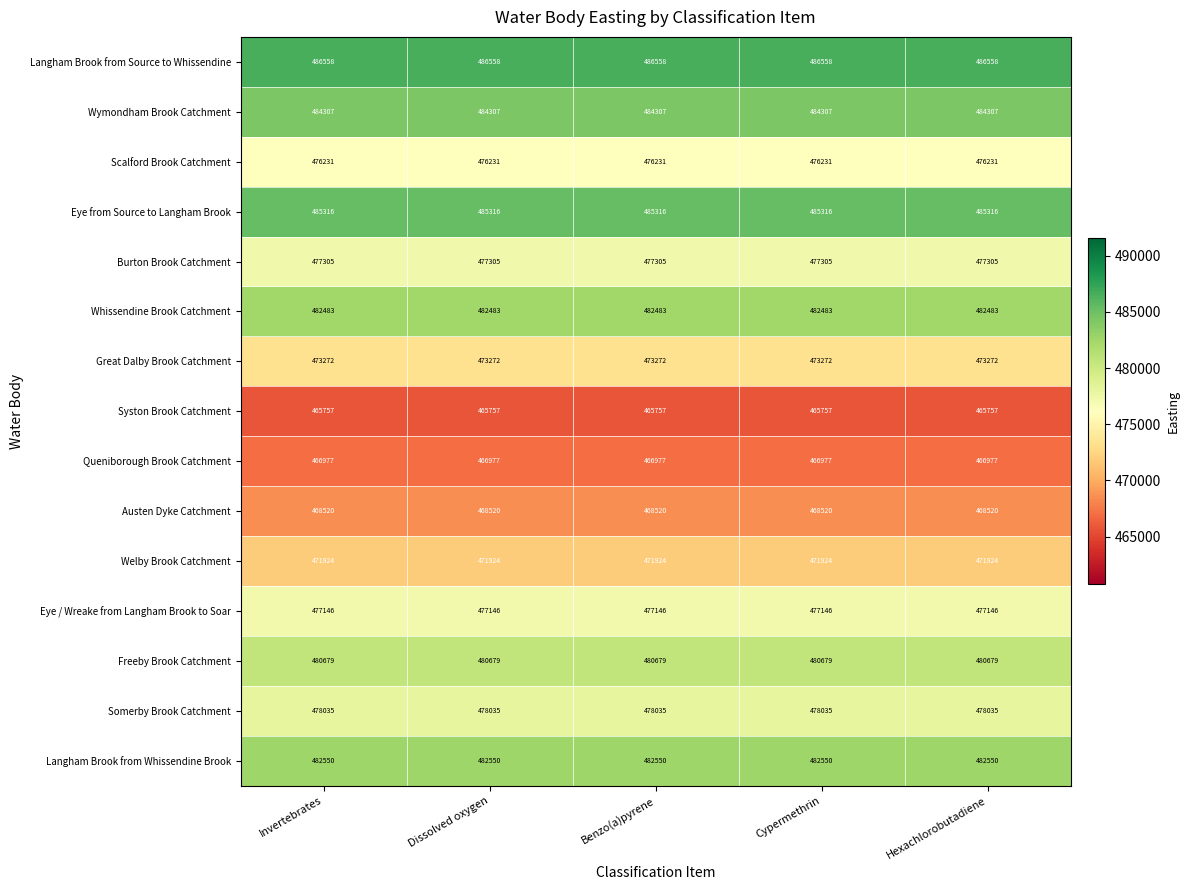

Count the number of categories in the chart.

5